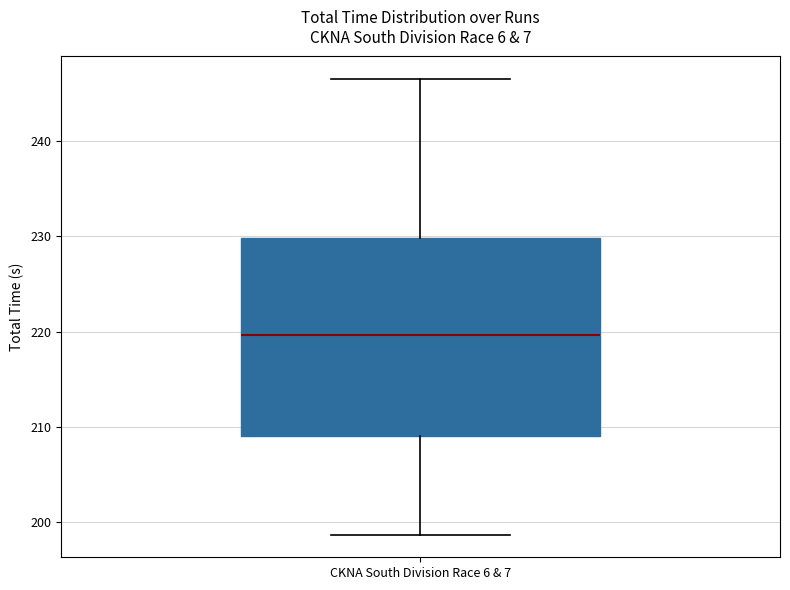

Transcribe this box plot: give where the median line is, the range the box spans, and where the two whiskers end, as read against the y-axis. The values are not printed on the chart, so give them approximately, as read against the axis.

median 220, box 209 to 230, whiskers 199 to 246